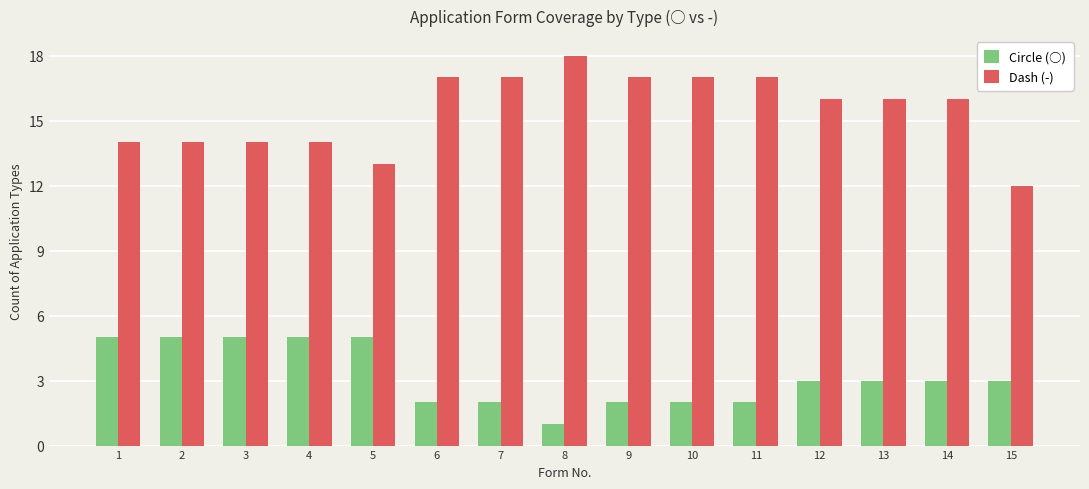

Which label corresponds to the smallest value in the chart?

8